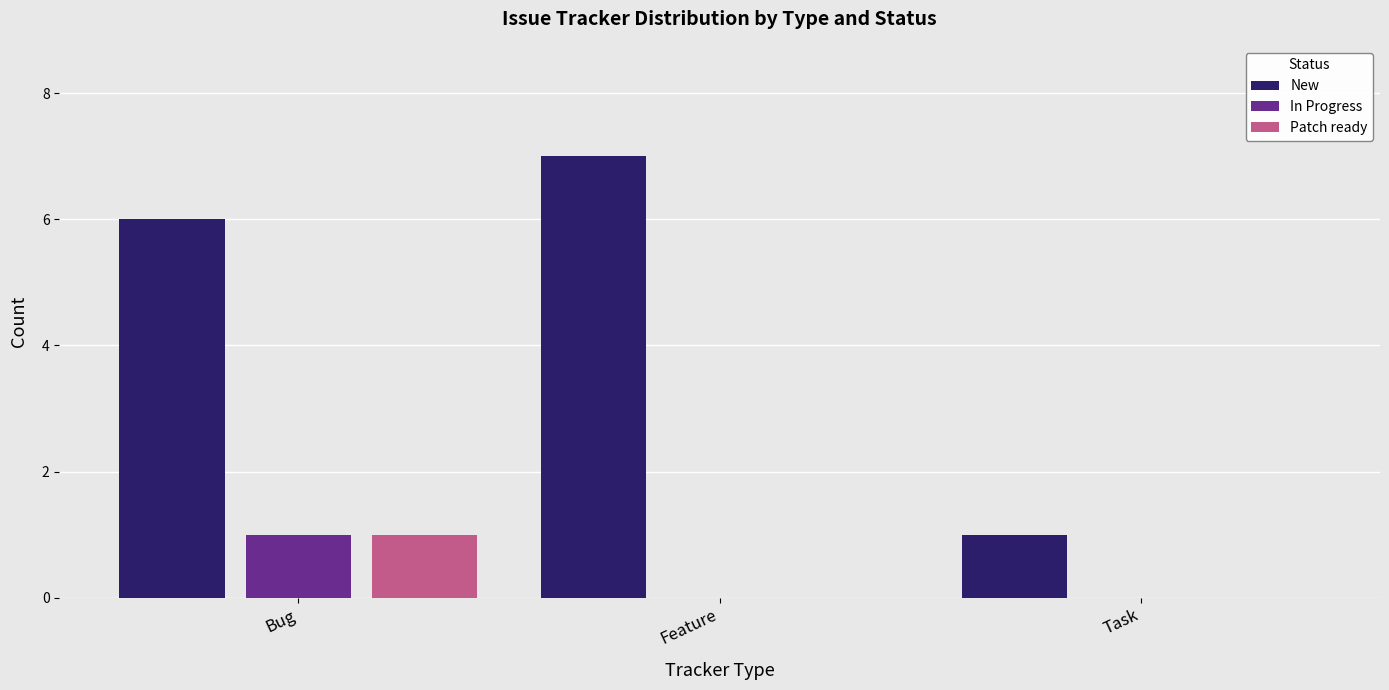

The value of Patch ready at Task is 1. True or false?

False